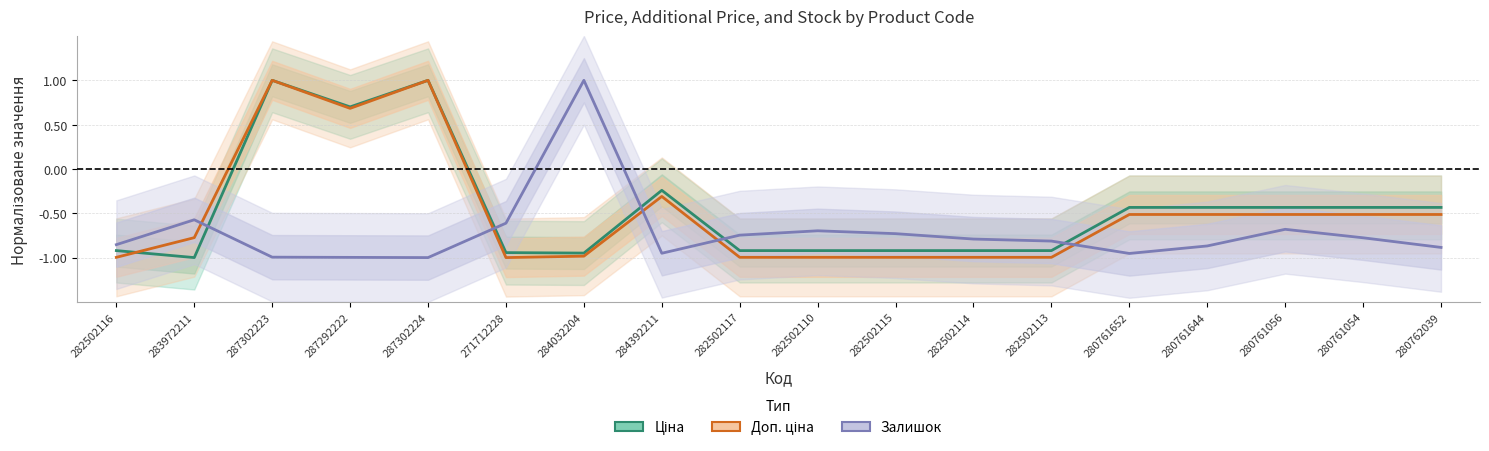

Where is the first local minimum for Залишок?

287302224